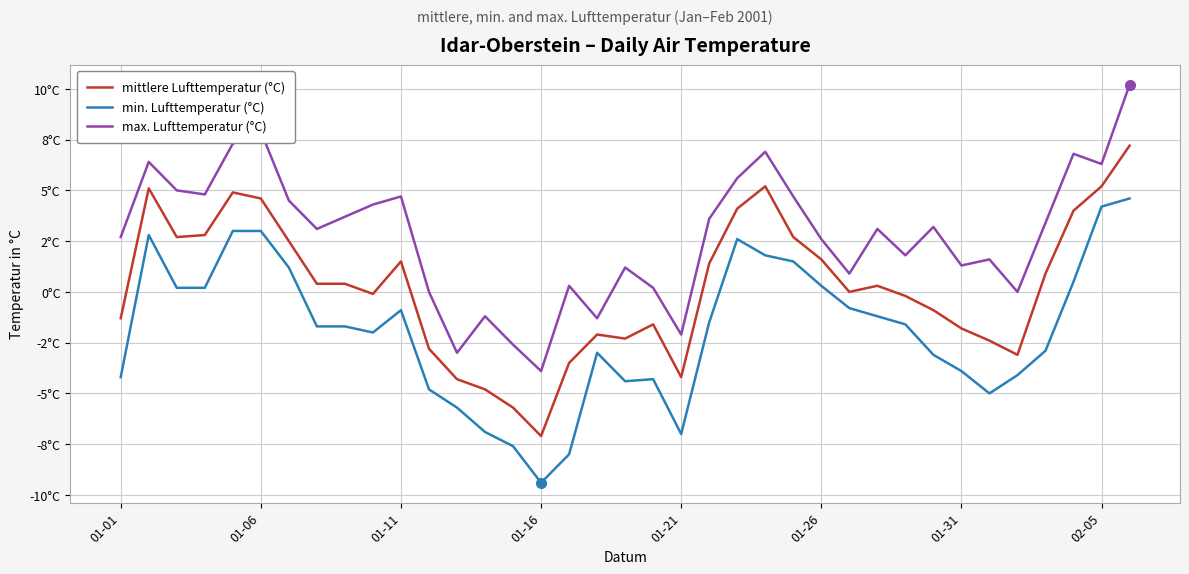

True or false: min. Lufttemperatur (°C) and mittlere Lufttemperatur (°C) intersect in this chart.

False